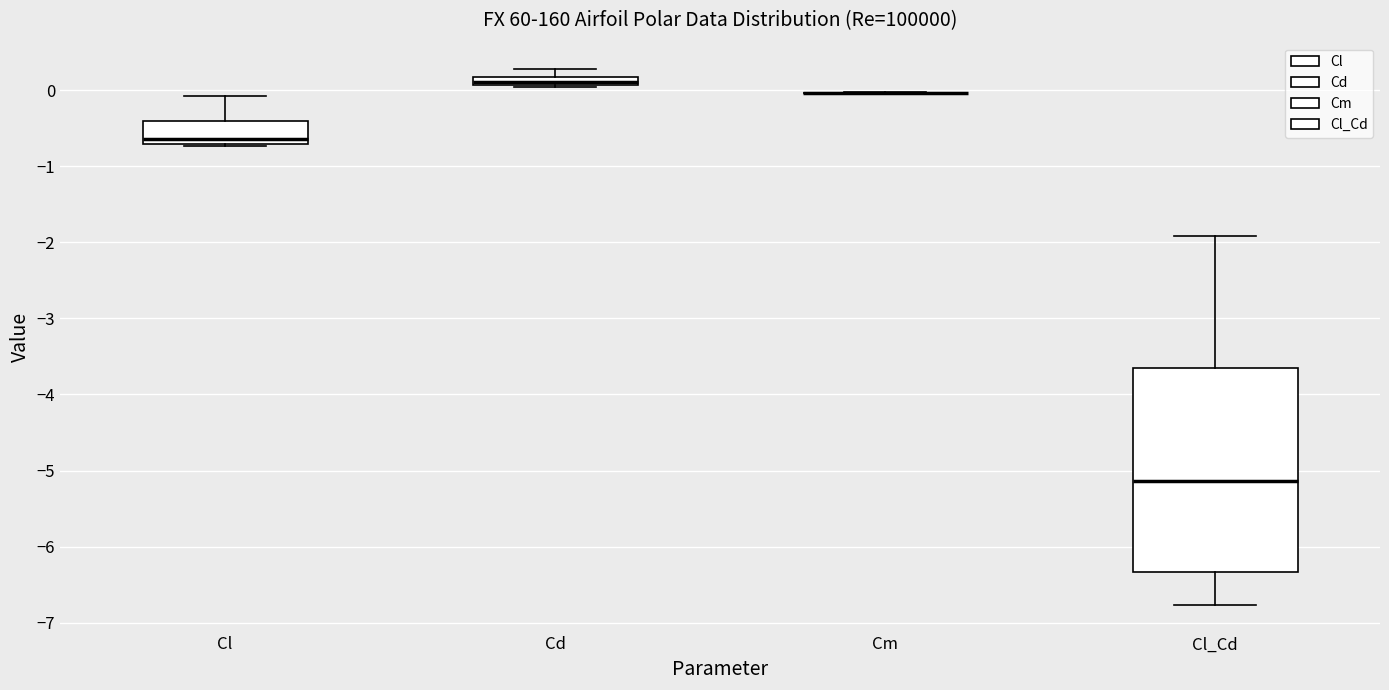

Comparing the boxes themselves (not the whiskers), which one is the tallest?

Cl_Cd